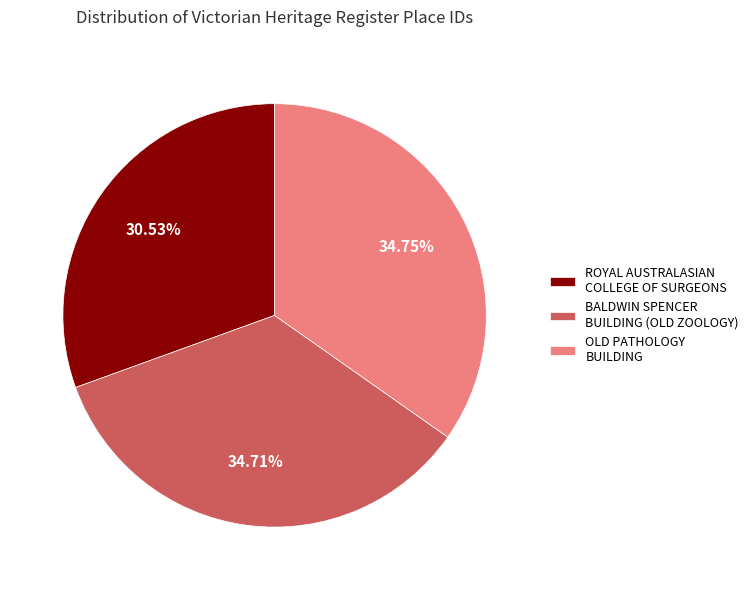

Is there a majority slice in this chart?

No